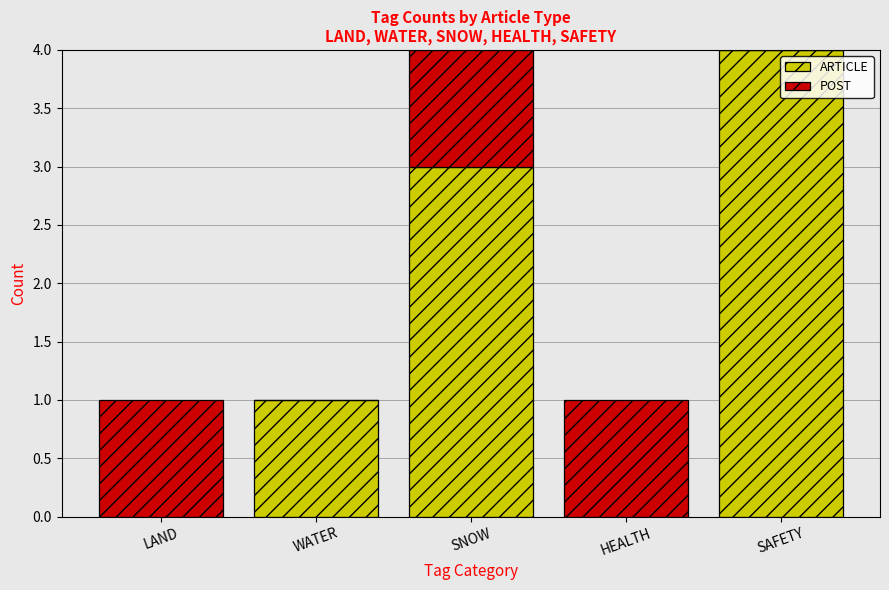

What is the approximate value of ARTICLE at SAFETY?

4